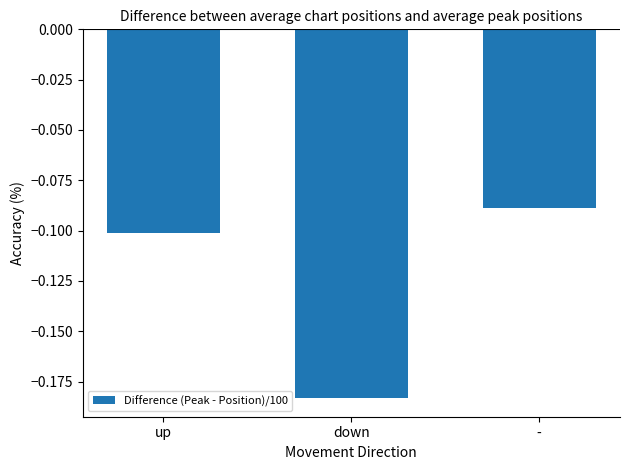

At which label is the value closest to 0?

-